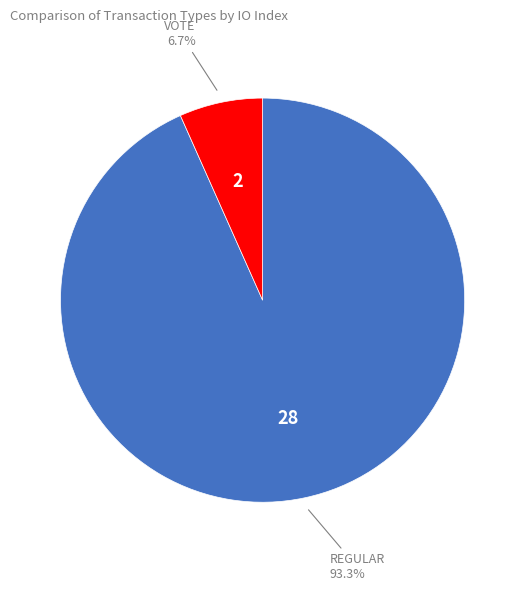

Is there a majority slice in this chart?

Yes